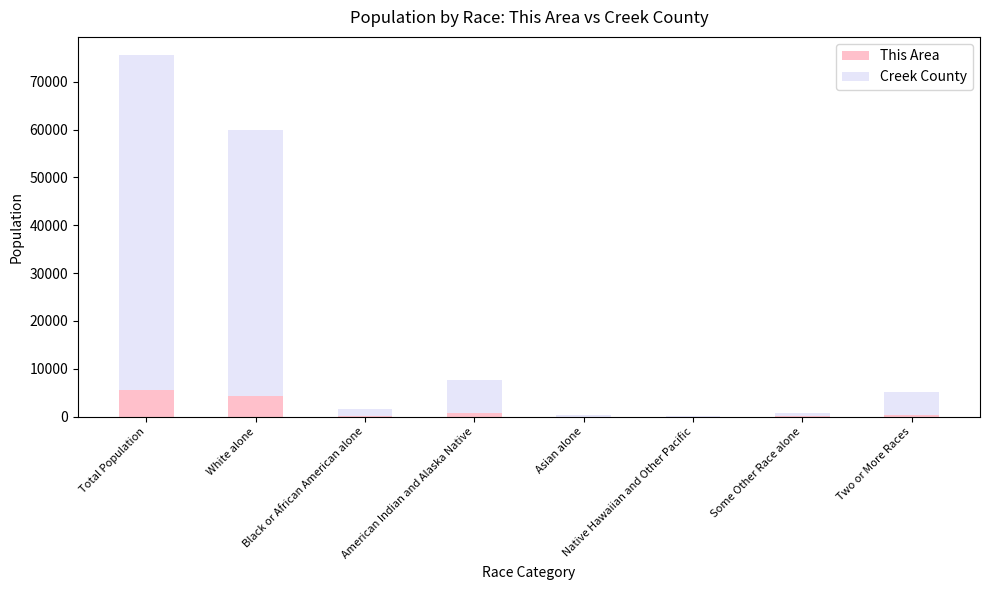

What is the maximum value for This Area?

5643